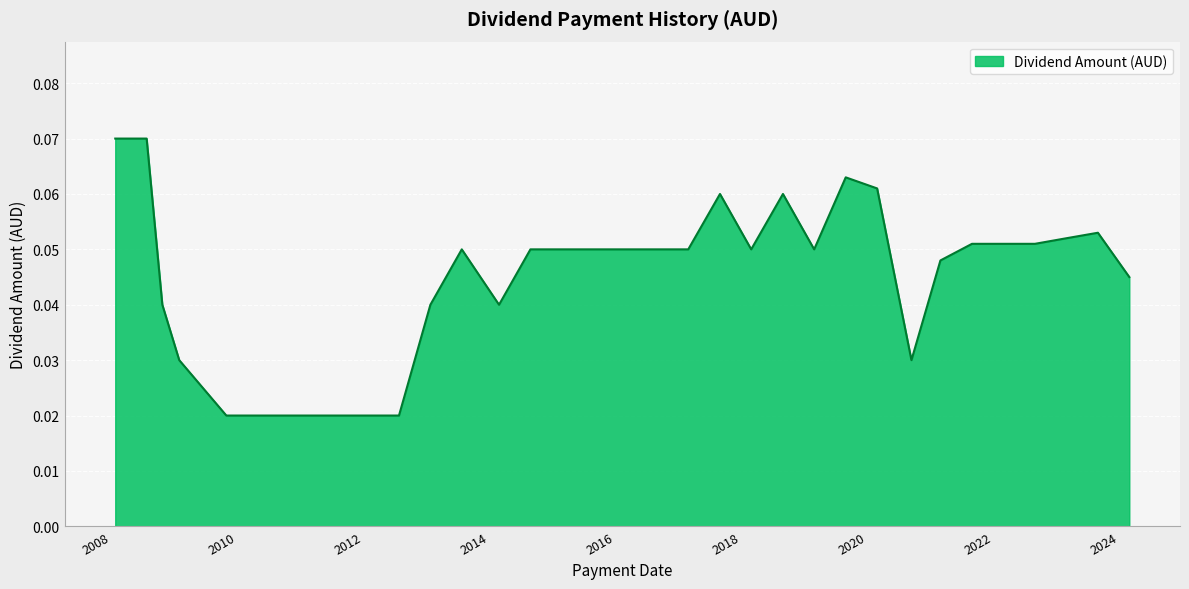

Count the number of categories in the chart.

40